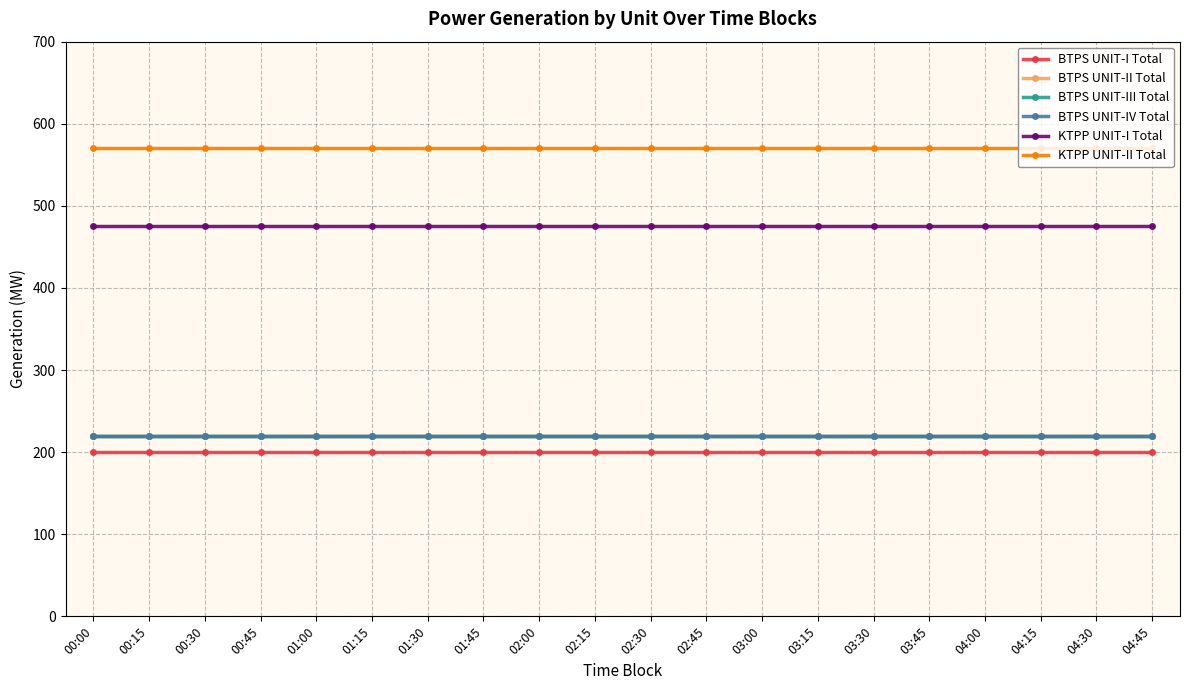

Does the chart have visible grid lines?

Yes